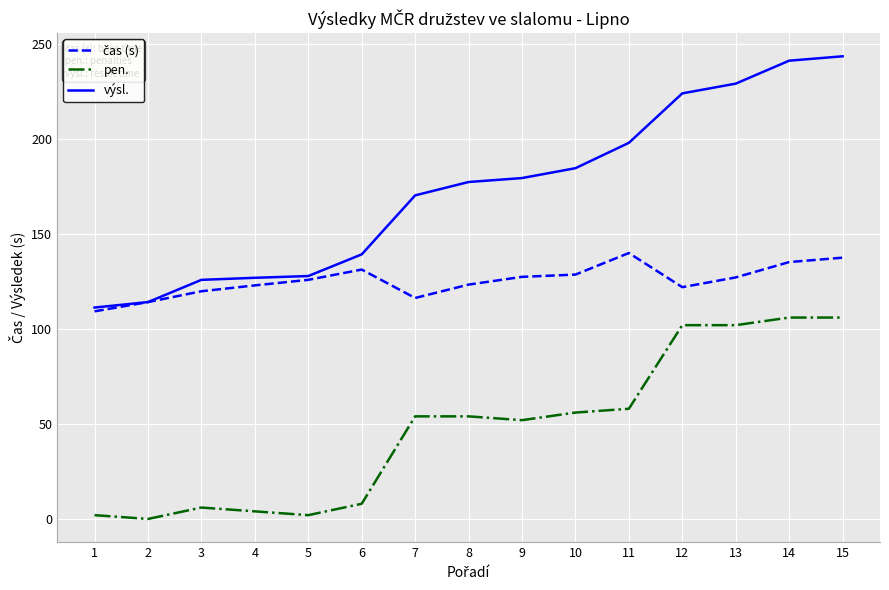

How many lines are shown in the chart?

3